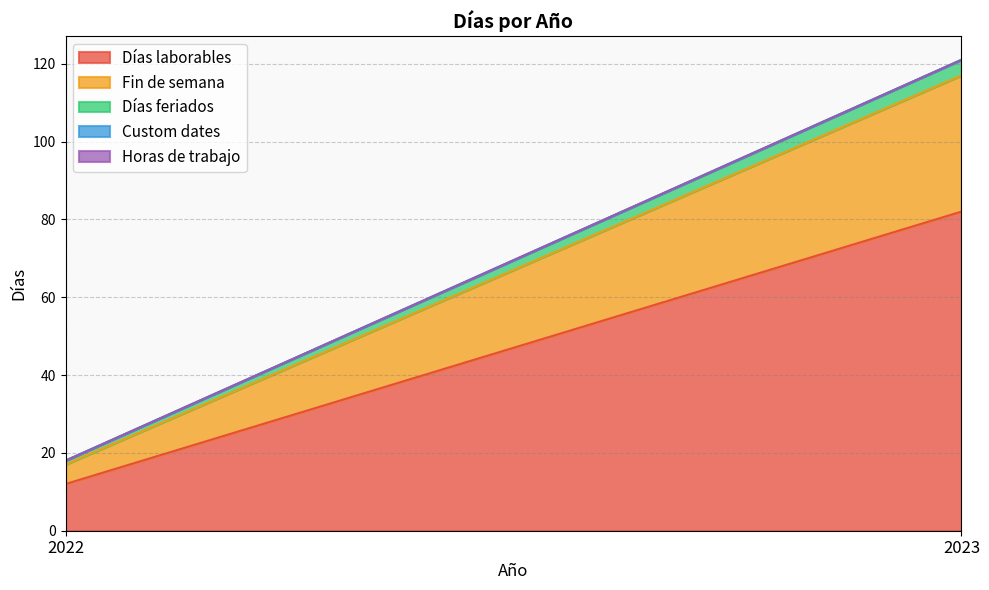

List the labels in order of Días feriados value, largest first.

2023, 2022